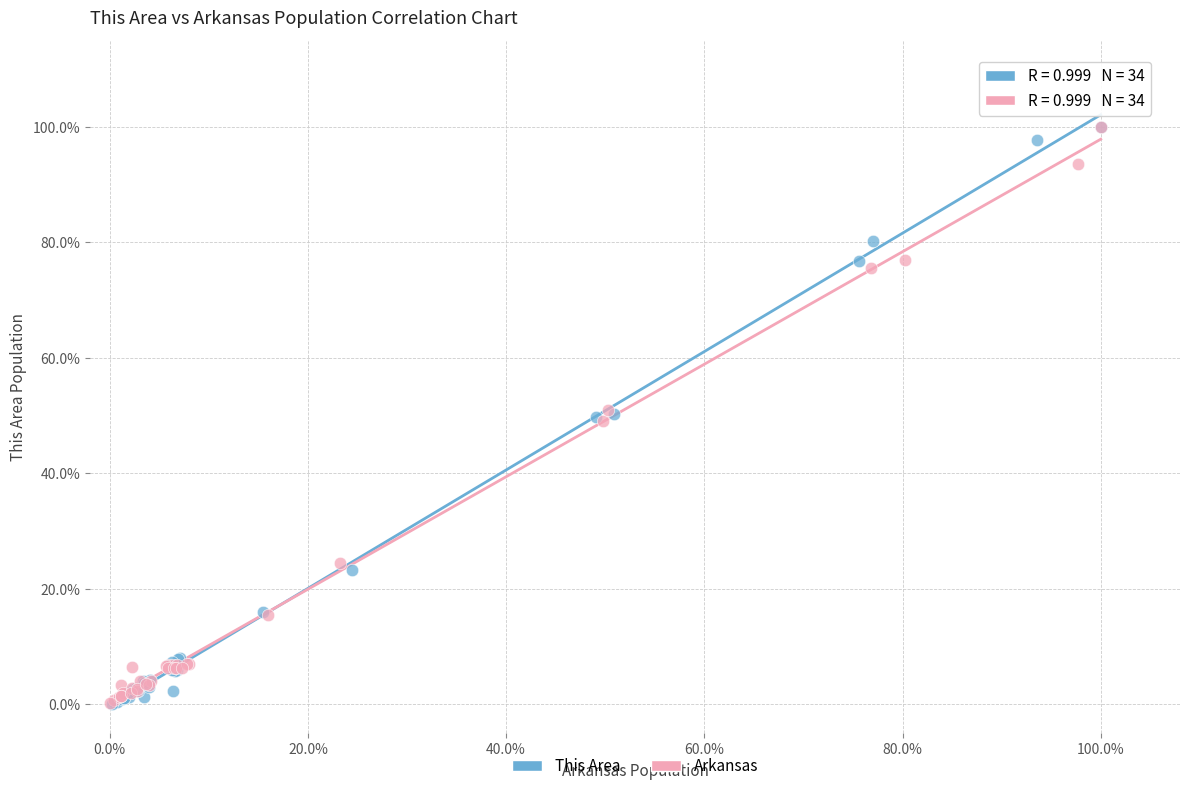

What are all the series names shown in the legend?

This Area, Arkansas